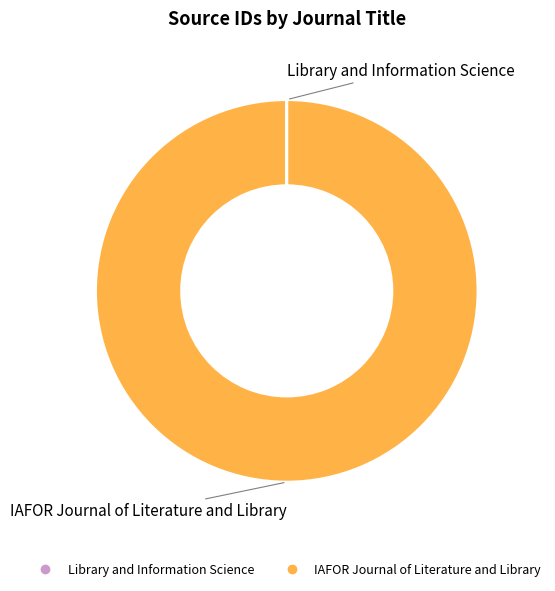

Is there any slice that represents more than half of the pie?

Yes